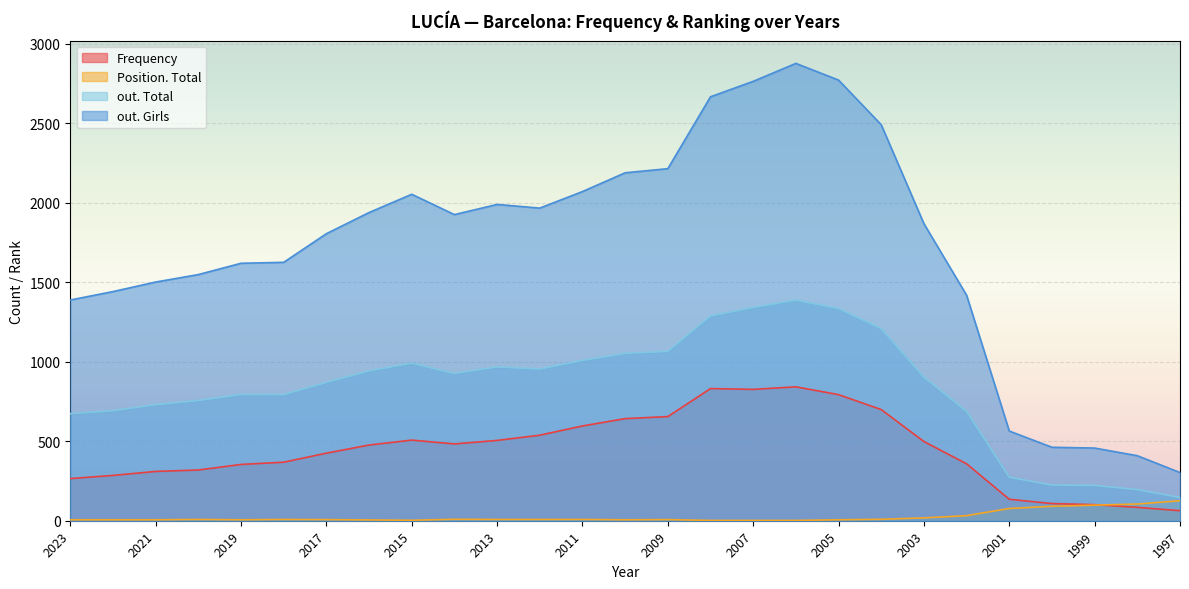

What is the highest value of the Position. Total series?

126